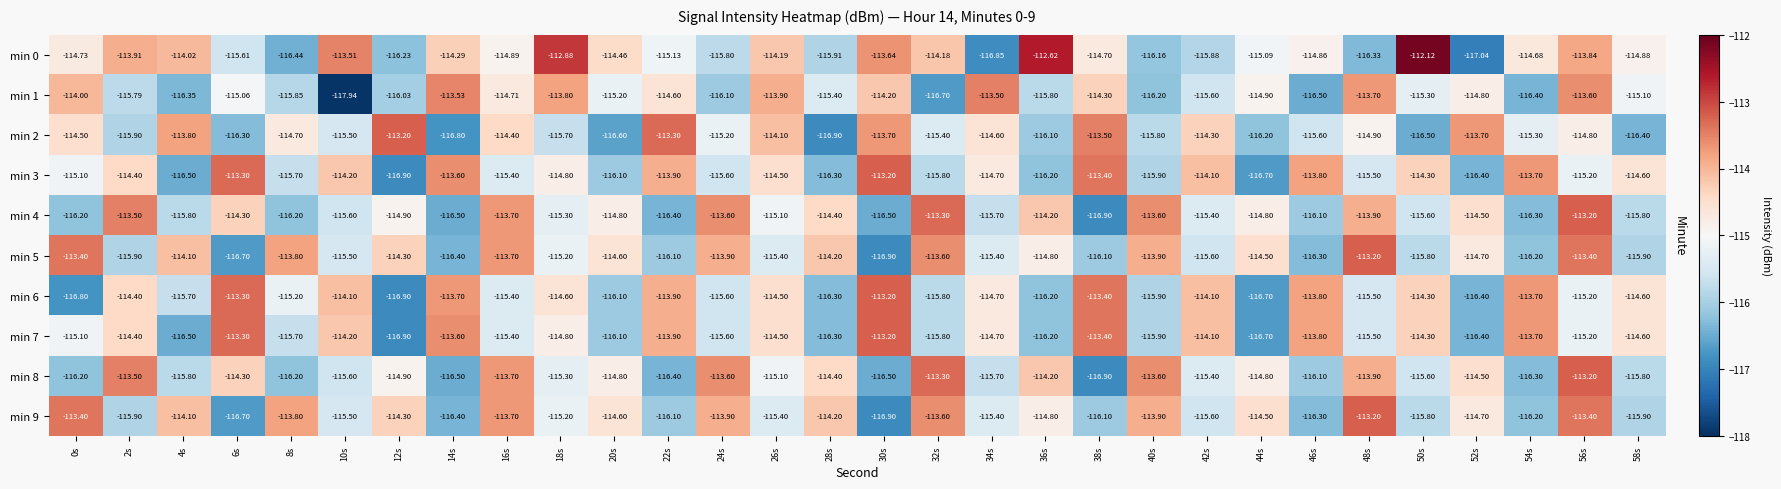

Between 26s and 52s, which series saw the biggest shift?

min 0